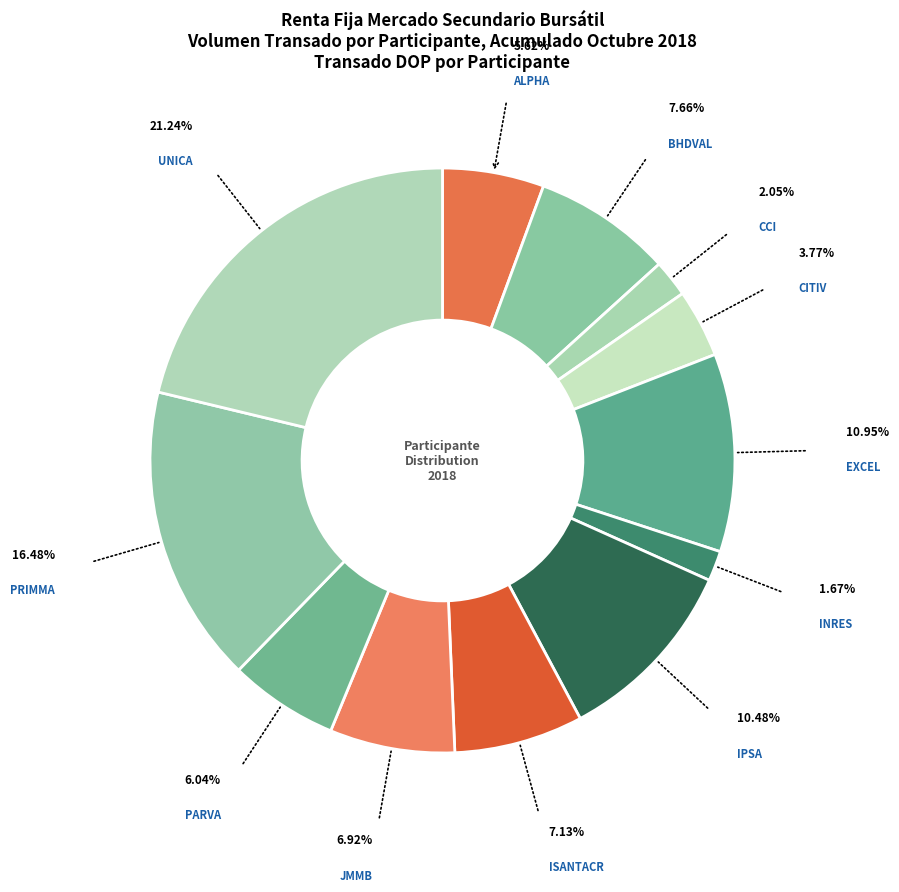

How many slices are in this pie chart?

12